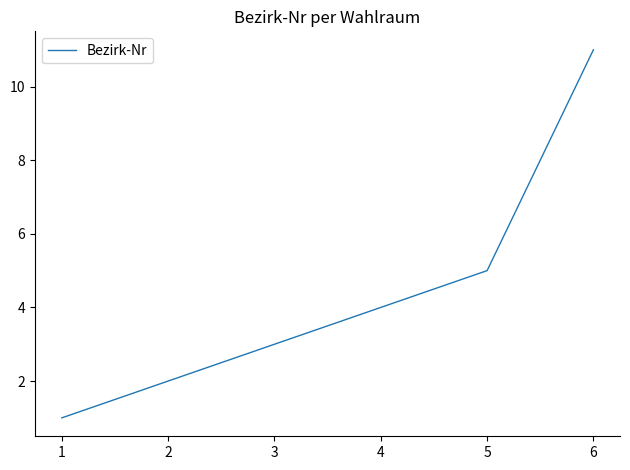

Rank the categories by value from highest to lowest.

6, 5, 4, 3, 2, 1